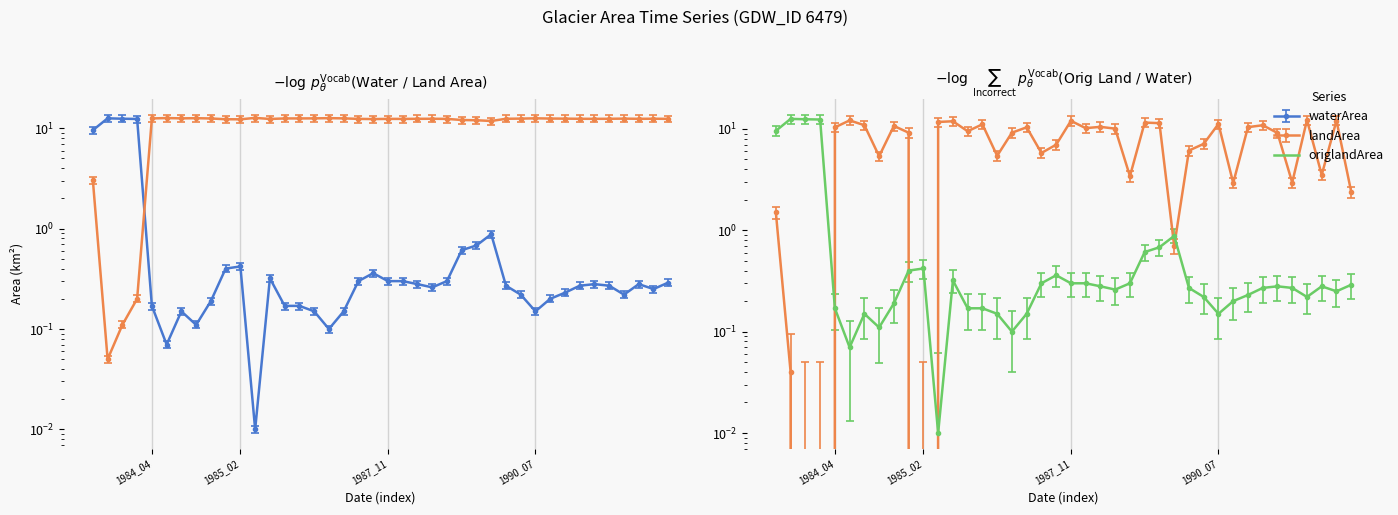

Between 2002_05 and 1984_09, which series saw the biggest shift?

landArea